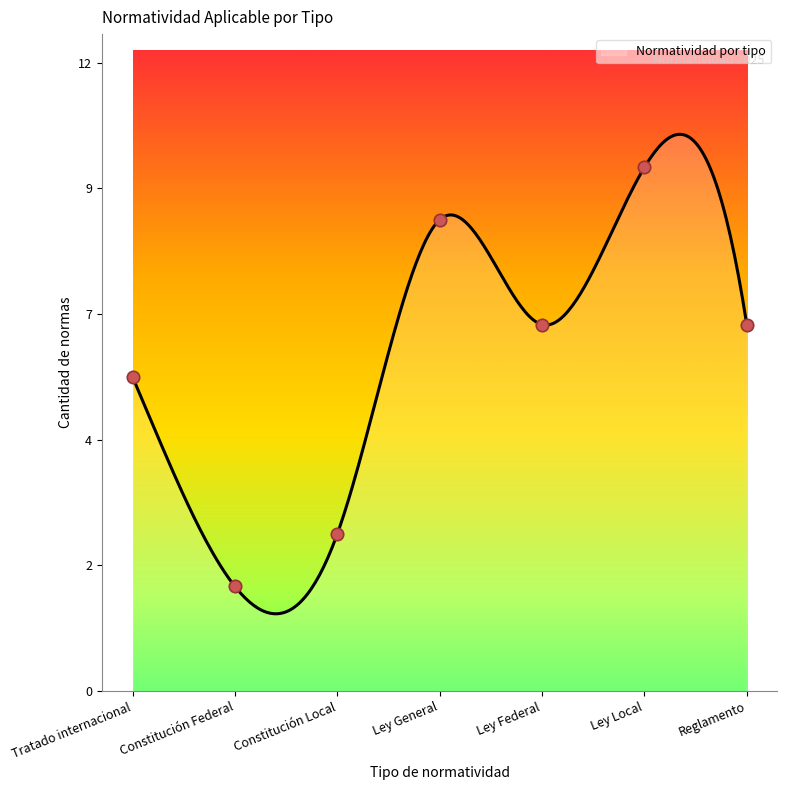

Approximately how many times larger is the value at Ley Local compared to Tratado internacional?

1.7